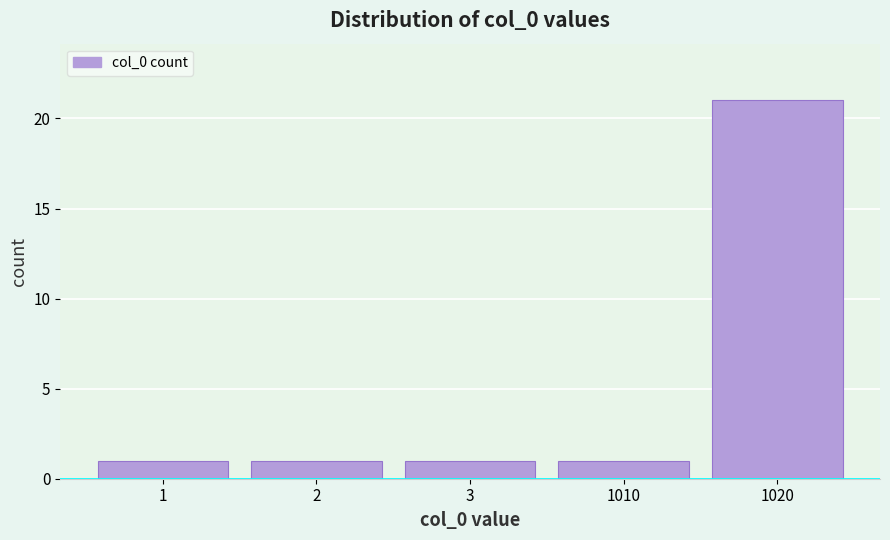

Reading left to right, extract all data points from this chart.

1	1	1	1	21